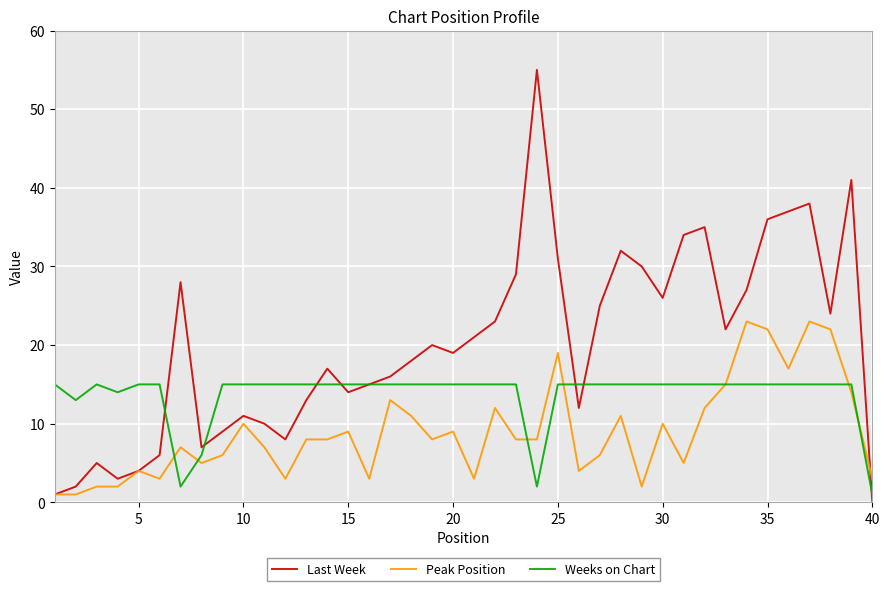

Does the chart have visible grid lines?

Yes